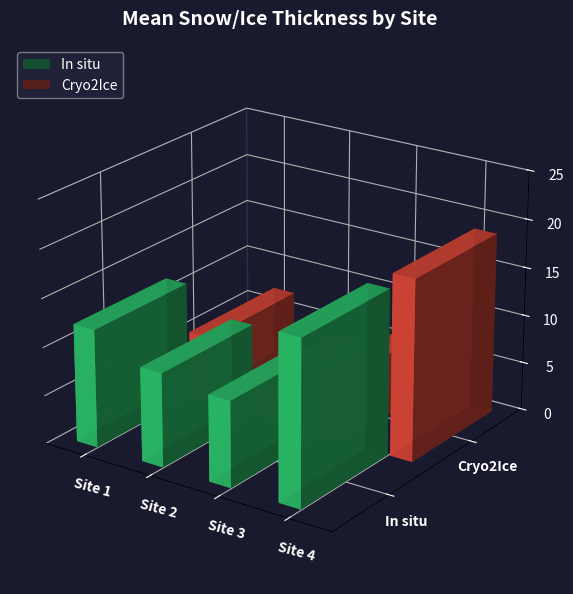

Is it true that In situ equals 3.1 at Site 1?

False